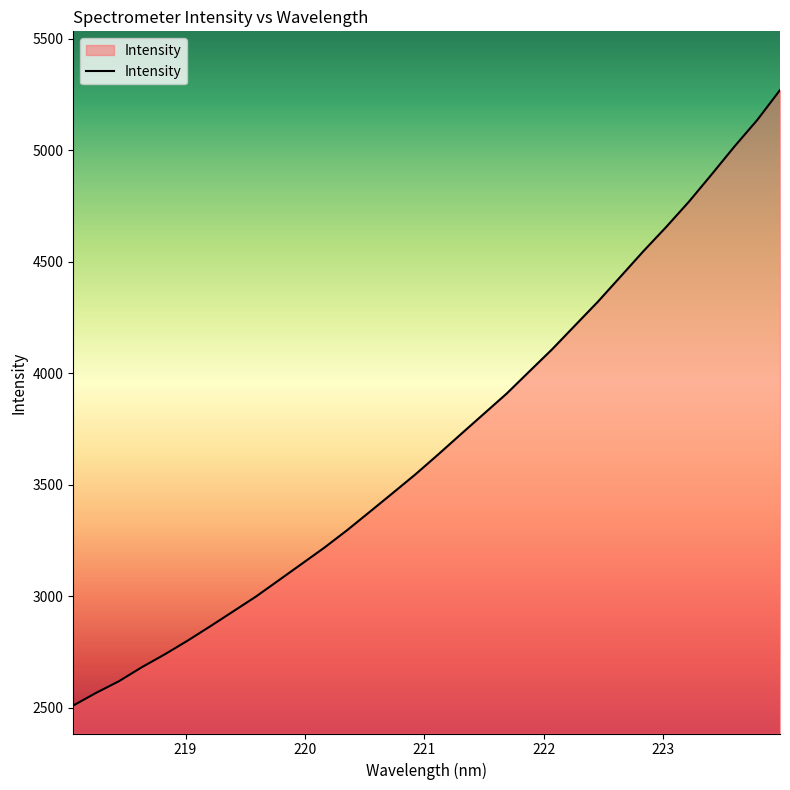

What is the difference between the maximum and minimum values?

2759.7